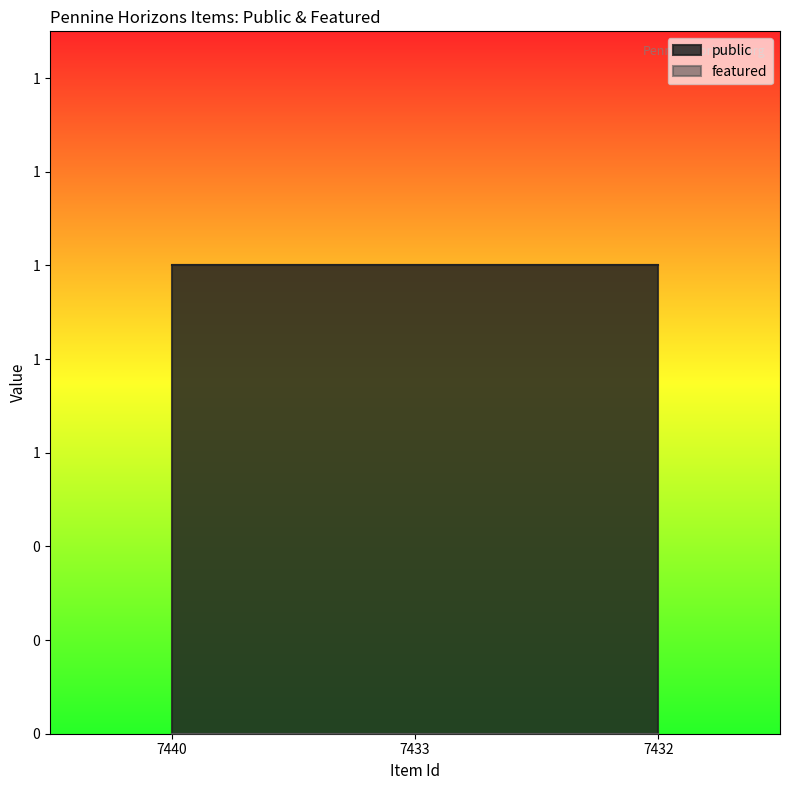

What is the sum of the public values at 7433 and 7440?

2